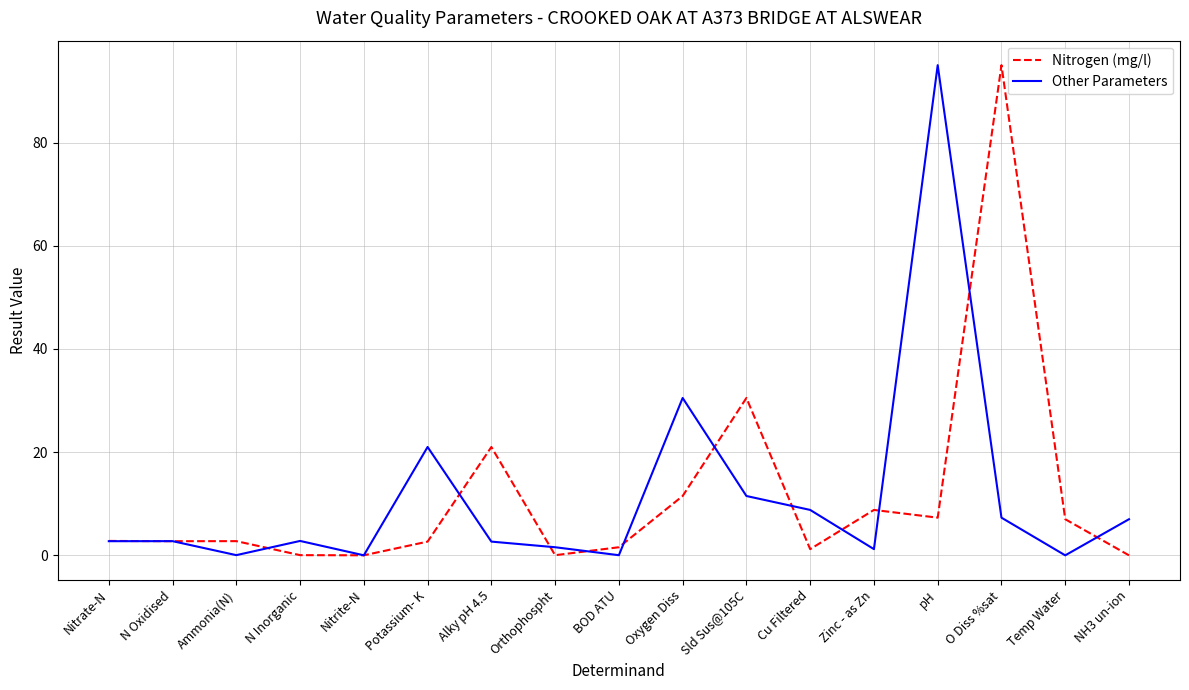

What position from the right is N Oxidised?

16